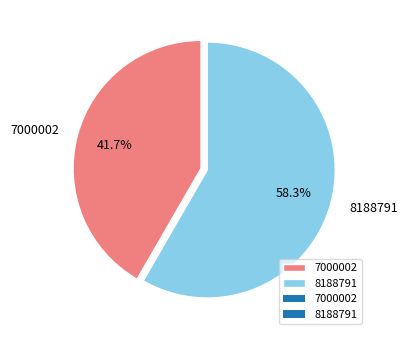

Which has a higher value, 7000002 or 8188791?

8188791